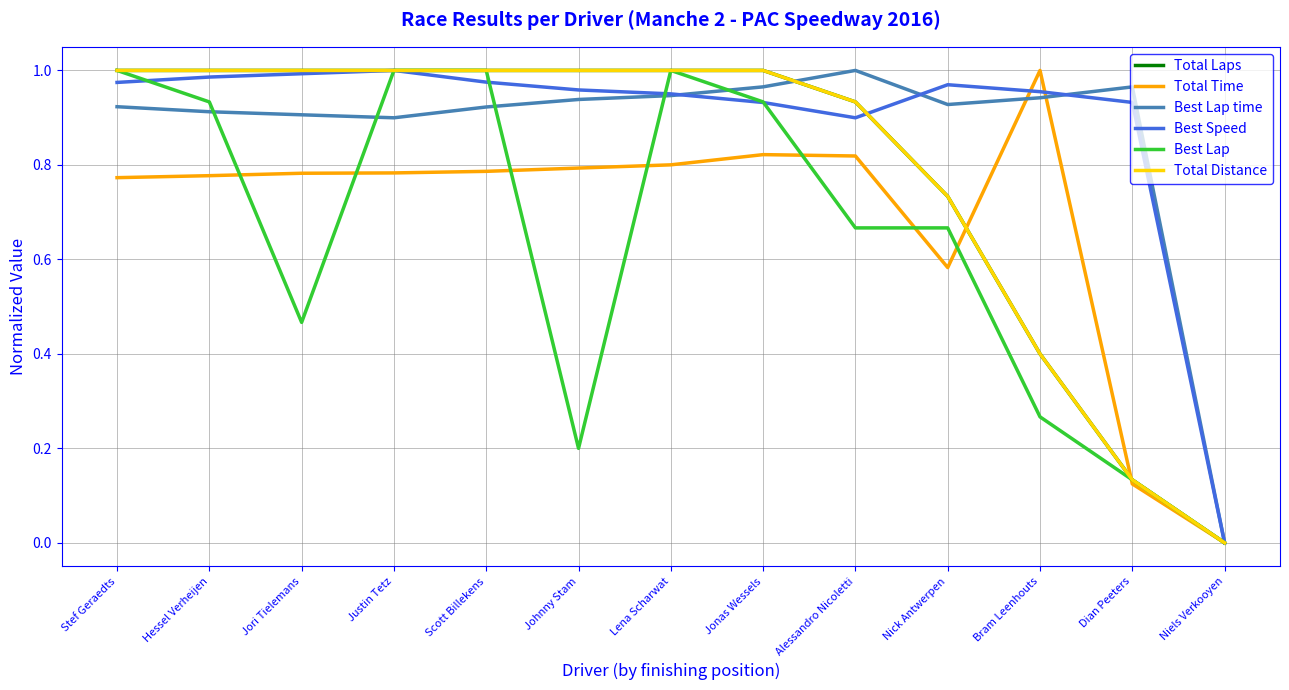

What are all the series names shown in the legend?

Total Laps, Total Time, Best Lap time, Best Speed, Best Lap, Total Distance